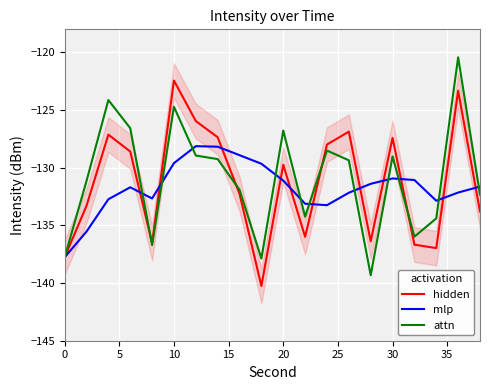

What is the highest value of the hidden series?

-122.4